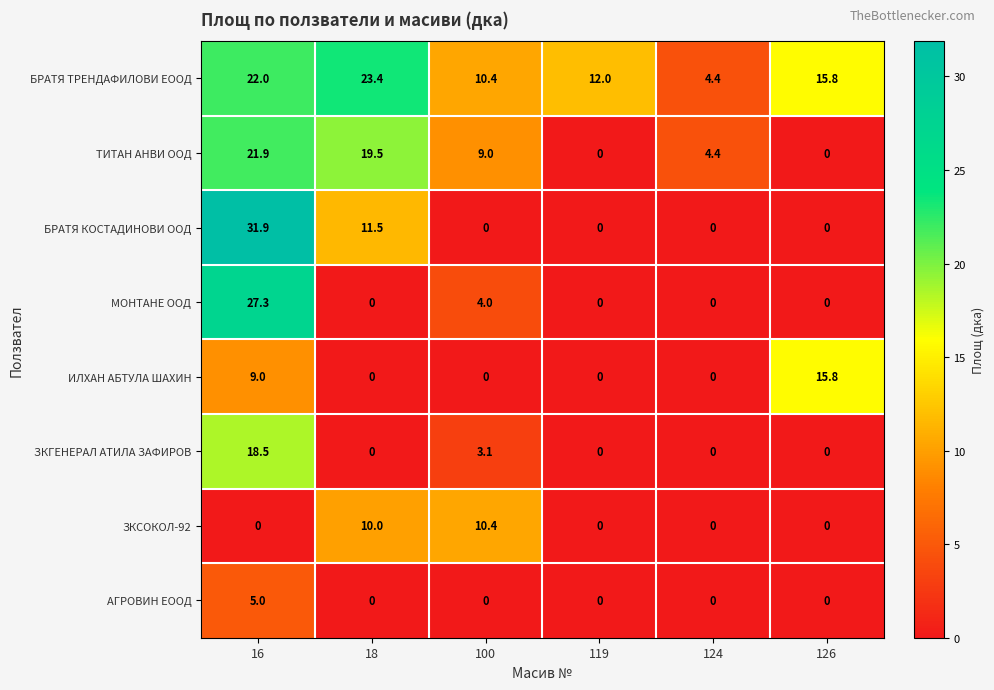

What is the sum of all ТИТАН АНВИ ООД values?

54.8